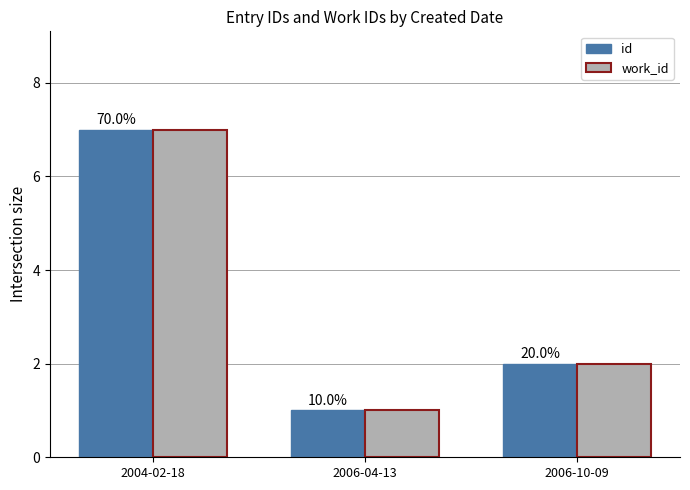

What are all the series names shown in the legend?

id, work_id